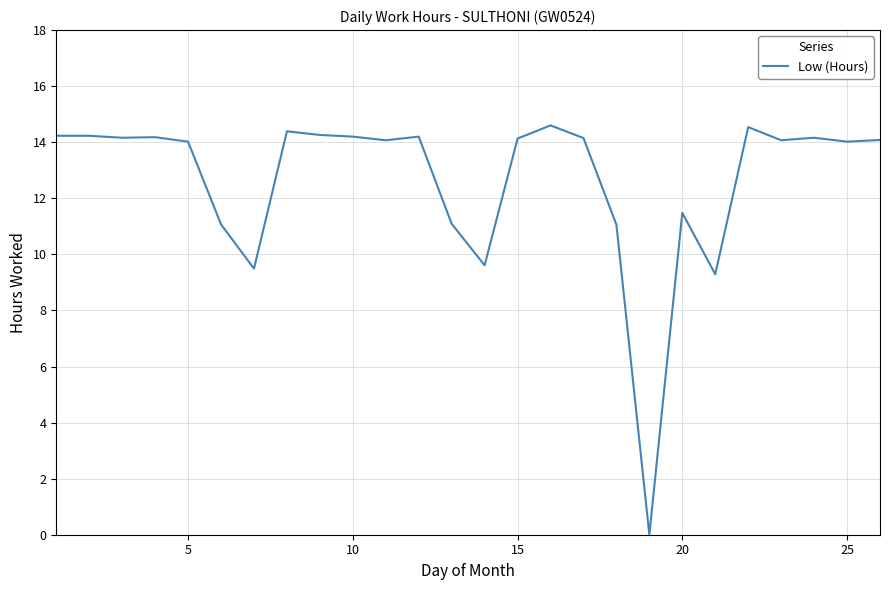

What is the greatest value displayed?

14.6